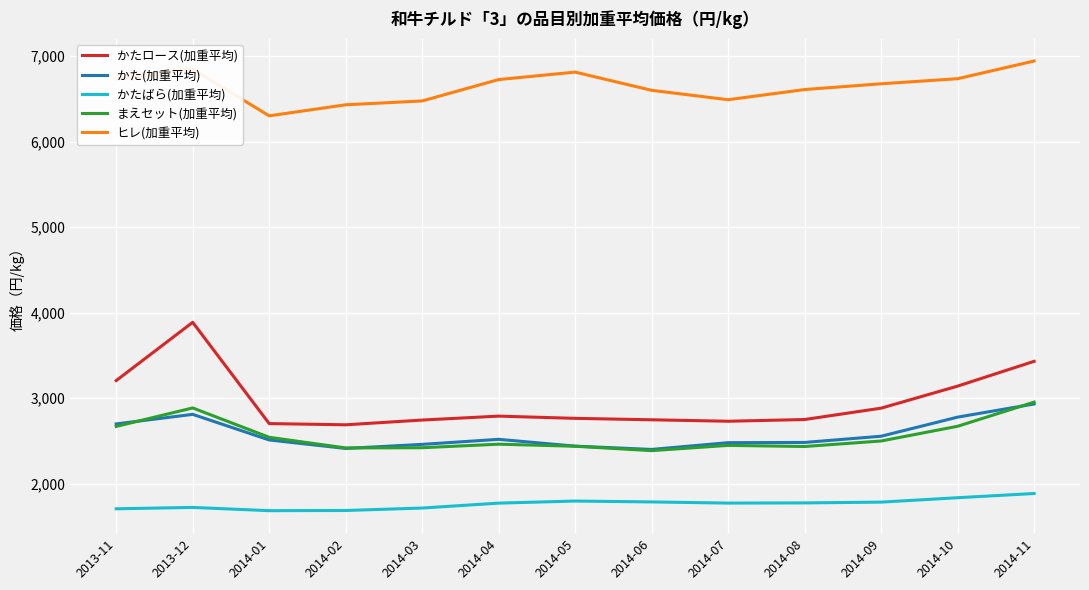

Is this an area chart (filled region under the line)?

No